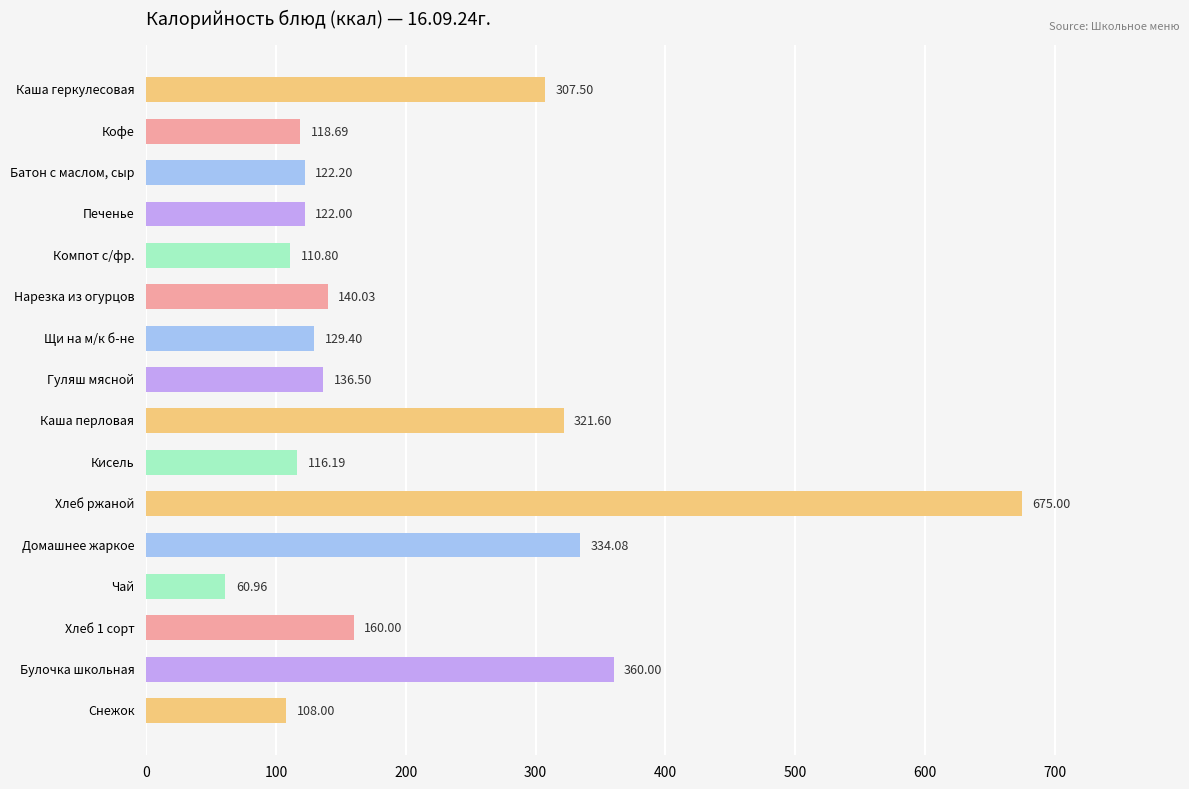

What is the label of the 11th bar from the top?

Хлеб ржаной